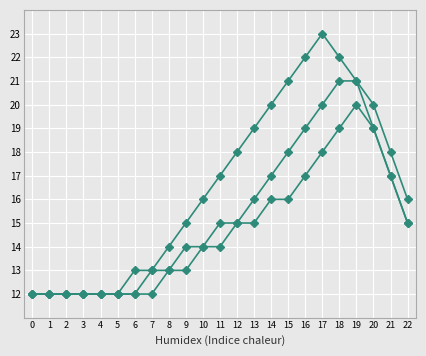

Does the chart have visible grid lines?

Yes